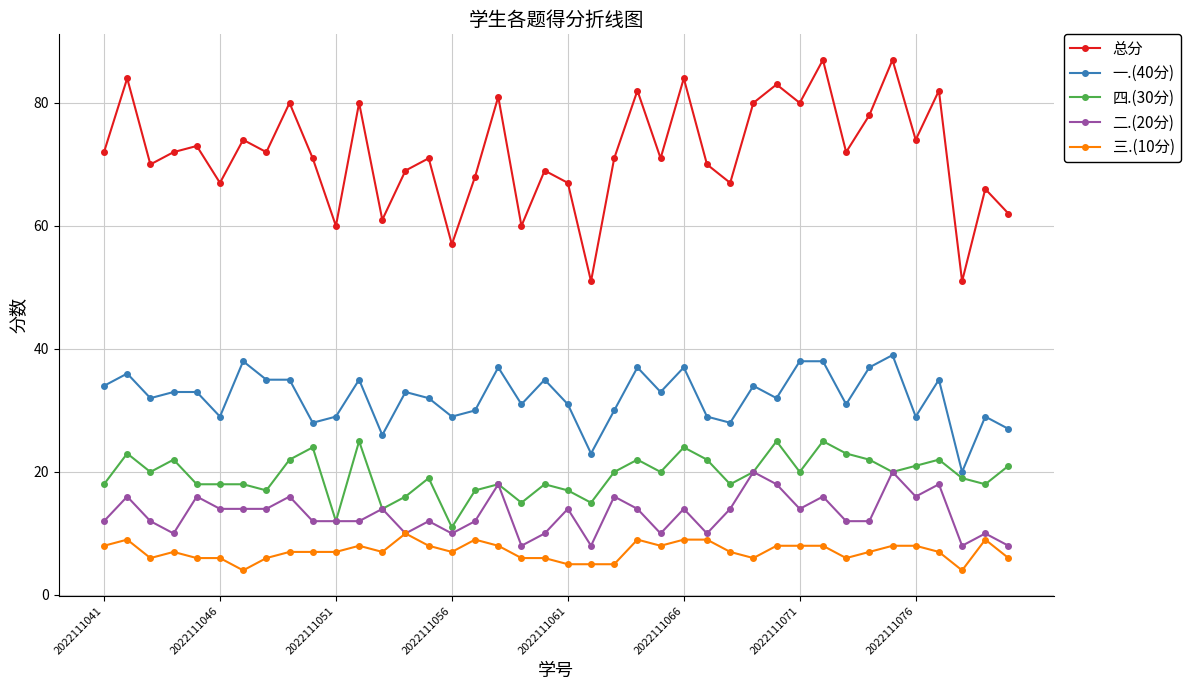

True or false: 四.(30分) and 总分 intersect in this chart.

False